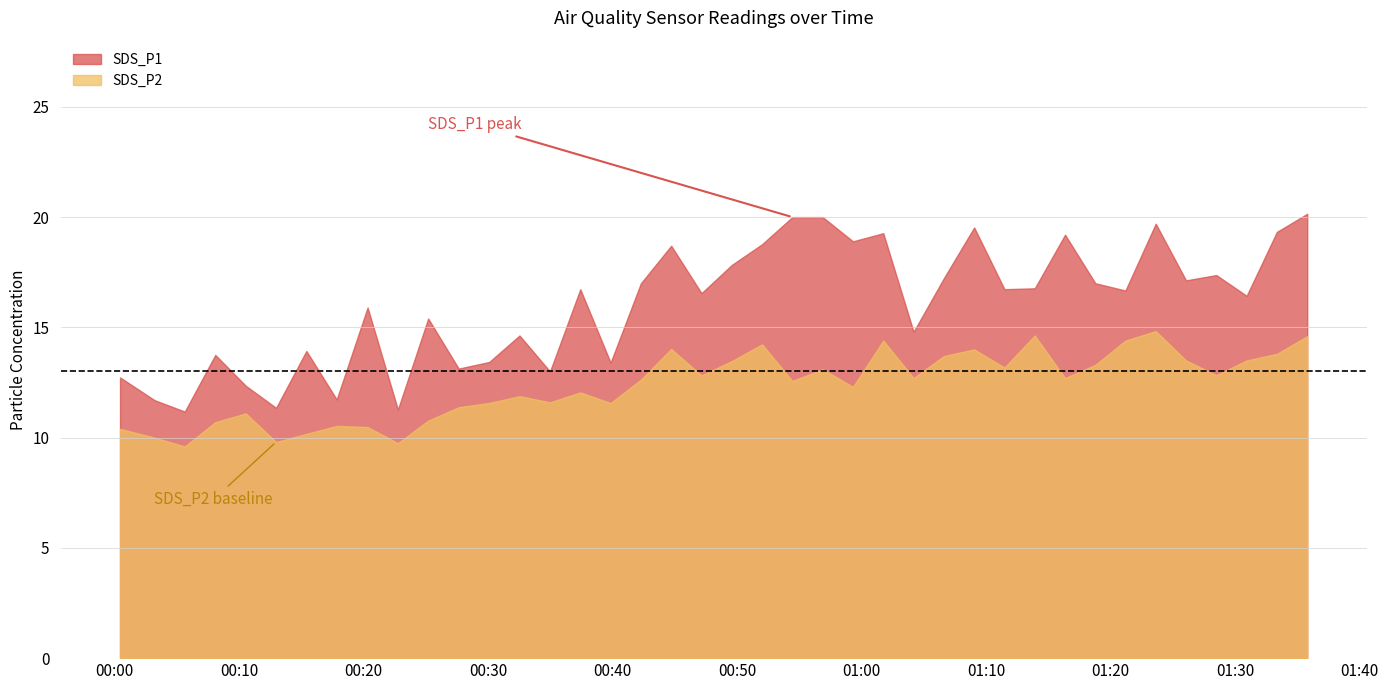

Reading right to left, what are all the values shown in this chart?

SDS_P1: 2021/03/23 01:35:47=20.1	2021/03/23 01:33:21=19.3	2021/03/23 01:30:55=16.4	2021/03/23 01:28:29=17.4	2021/03/23 01:26:03=17.1	2021/03/23 01:23:37=19.7	2021/03/23 01:21:11=16.7	2021/03/23 01:18:46=17.0	2021/03/23 01:16:20=19.2	2021/03/23 01:13:54=16.8	2021/03/23 01:11:28=16.7	2021/03/23 01:09:02=19.5	2021/03/23 01:06:36=17.2	2021/03/23 01:04:10=14.8	2021/03/23 01:01:44=19.3	2021/03/23 00:59:18=18.9	2021/03/23 00:56:52=20.0	2021/03/23 00:54:26=20.0	2021/03/23 00:52:00=18.8	2021/03/23 00:49:34=17.8	2021/03/23 00:47:08=16.6	2021/03/23 00:44:42=18.7	2021/03/23 00:42:16=17.0	2021/03/23 00:39:50=13.4	2021/03/23 00:37:24=16.7	2021/03/23 00:34:58=13.0	2021/03/23 00:32:31=14.6	2021/03/23 00:30:05=13.4	2021/03/23 00:27:38=13.1	2021/03/23 00:25:11=15.4	2021/03/23 00:22:45=11.3	2021/03/23 00:20:19=15.9	2021/03/23 00:17:50=11.7	2021/03/23 00:15:24=13.9	2021/03/23 00:12:58=11.3	2021/03/23 00:10:32=12.3	2021/03/23 00:08:05=13.8	2021/03/23 00:05:38=11.2	2021/03/23 00:03:12=11.7	2021/03/23 00:00:26=12.7
SDS_P2: 2021/03/23 01:35:47=14.6	2021/03/23 01:33:21=13.8	2021/03/23 01:30:55=13.5	2021/03/23 01:28:29=12.8	2021/03/23 01:26:03=13.5	2021/03/23 01:23:37=14.8	2021/03/23 01:21:11=14.4	2021/03/23 01:18:46=13.3	2021/03/23 01:16:20=12.7	2021/03/23 01:13:54=14.6	2021/03/23 01:11:28=13.2	2021/03/23 01:09:02=14.0	2021/03/23 01:06:36=13.7	2021/03/23 01:04:10=12.7	2021/03/23 01:01:44=14.4	2021/03/23 00:59:18=12.3	2021/03/23 00:56:52=13.1	2021/03/23 00:54:26=12.6	2021/03/23 00:52:00=14.2	2021/03/23 00:49:34=13.5	2021/03/23 00:47:08=12.8	2021/03/23 00:44:42=14.0	2021/03/23 00:42:16=12.6	2021/03/23 00:39:50=11.6	2021/03/23 00:37:24=12.1	2021/03/23 00:34:58=11.6	2021/03/23 00:32:31=11.9	2021/03/23 00:30:05=11.6	2021/03/23 00:27:38=11.4	2021/03/23 00:25:11=10.8	2021/03/23 00:22:45=9.8	2021/03/23 00:20:19=10.5	2021/03/23 00:17:50=10.5	2021/03/23 00:15:24=10.2	2021/03/23 00:12:58=9.8	2021/03/23 00:10:32=11.1	2021/03/23 00:08:05=10.7	2021/03/23 00:05:38=9.6	2021/03/23 00:03:12=10.0	2021/03/23 00:00:26=10.4